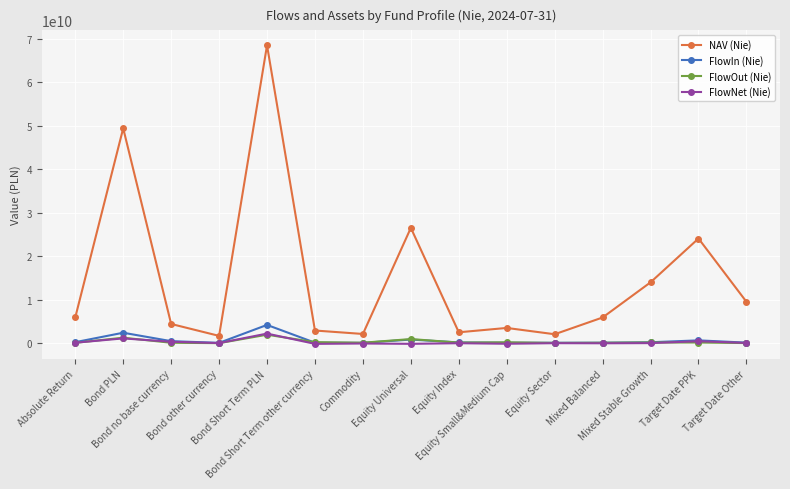

True or false: NAV (Nie) and FlowOut (Nie) intersect in this chart.

False